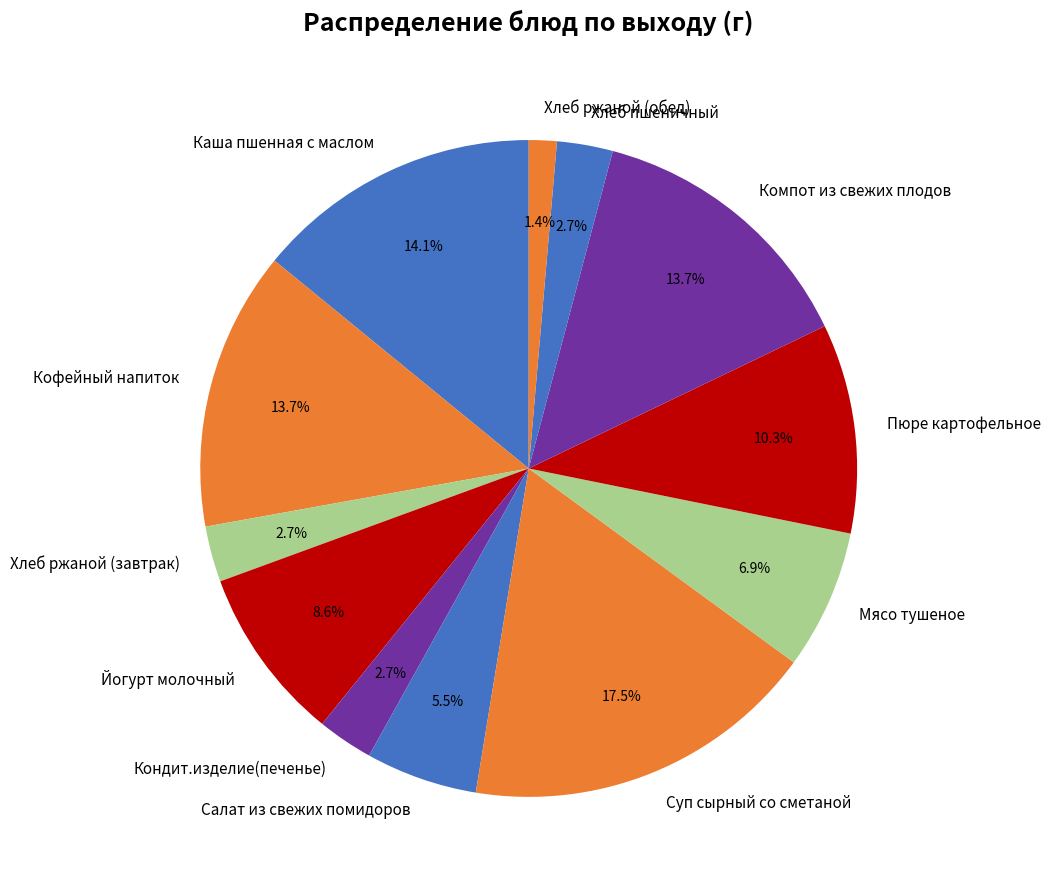

To the nearest percent, what is the average slice percentage?

8%